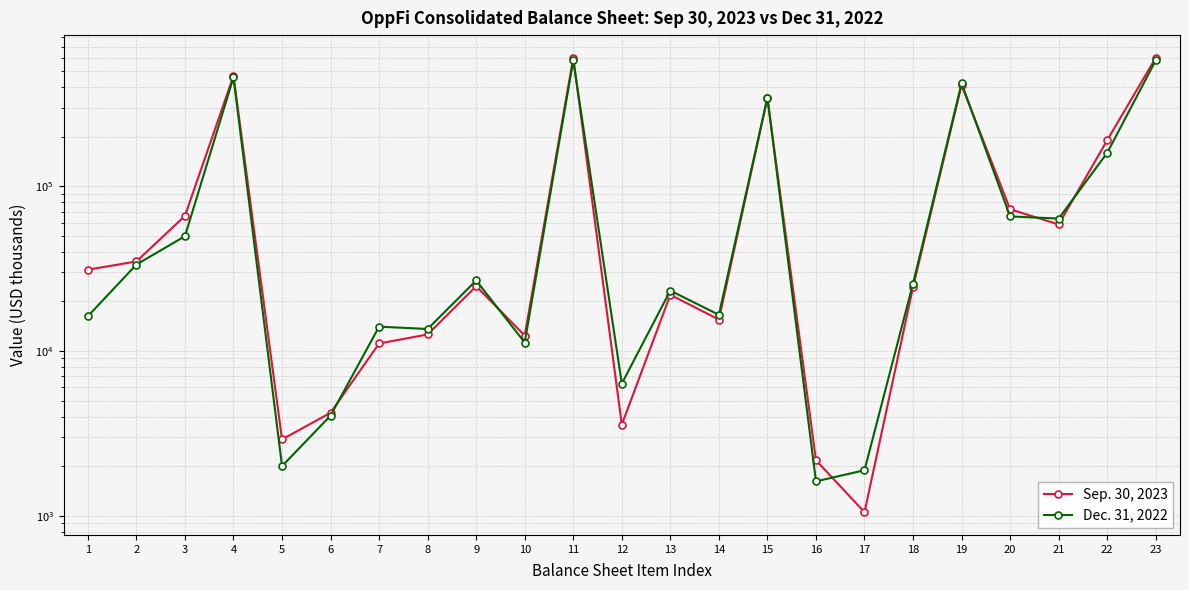

Where do Sep. 30, 2023 and Dec. 31, 2022 first cross each other?

6 and 7